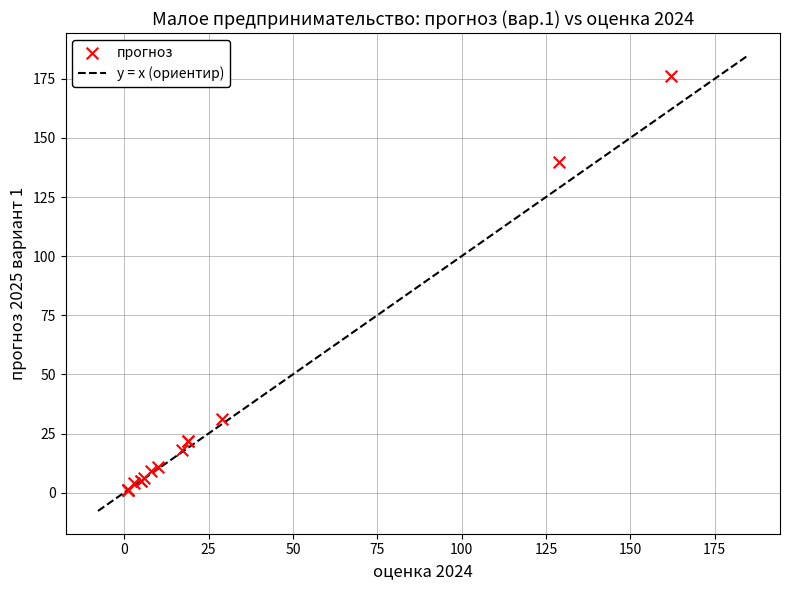

What Y value in the scatter plot is closest to 88?

140